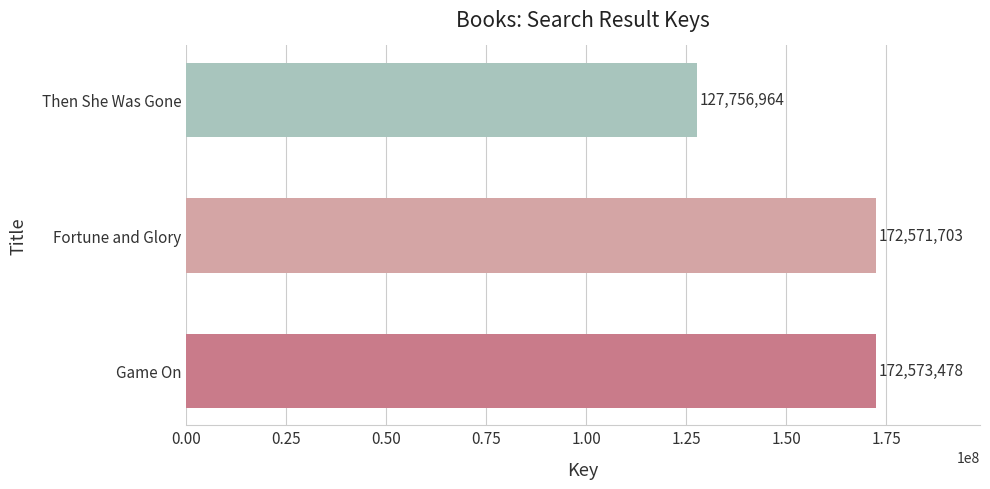

Reading bottom to top, what are all the values shown in this chart?

Game On=172573478	Fortune and Glory=172571703	Then She Was Gone=127756964